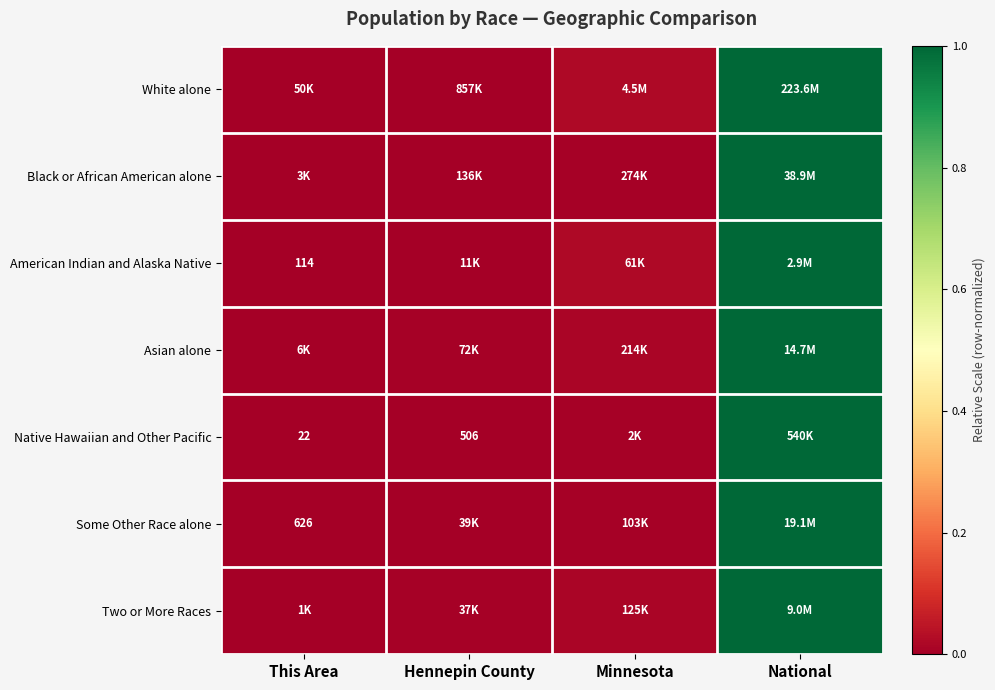

At how many categories does at least one series exceed 0?

4